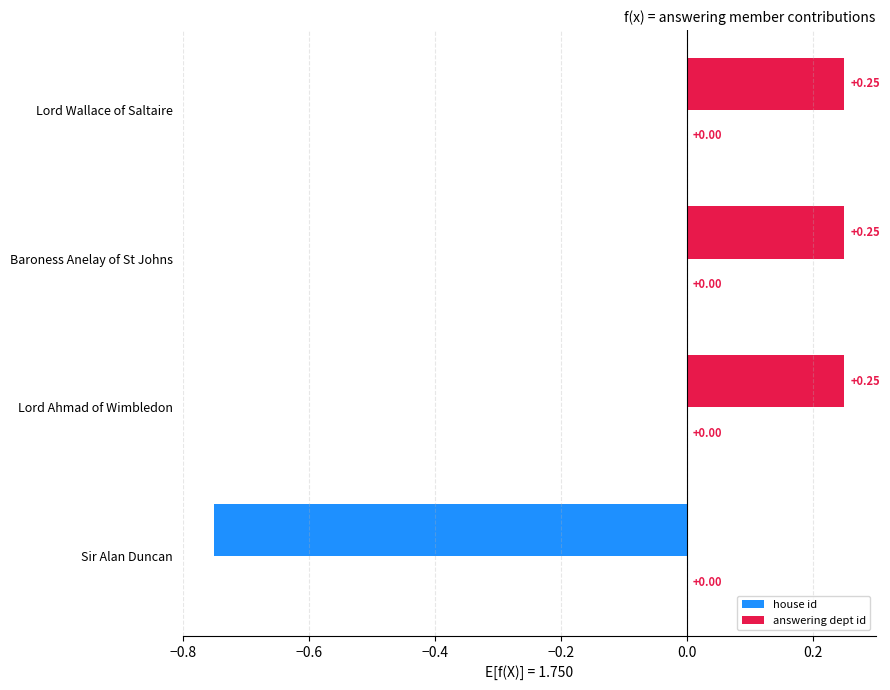

Which has a higher value, Baroness Anelay of St Johns or Sir Alan Duncan?

Baroness Anelay of St Johns